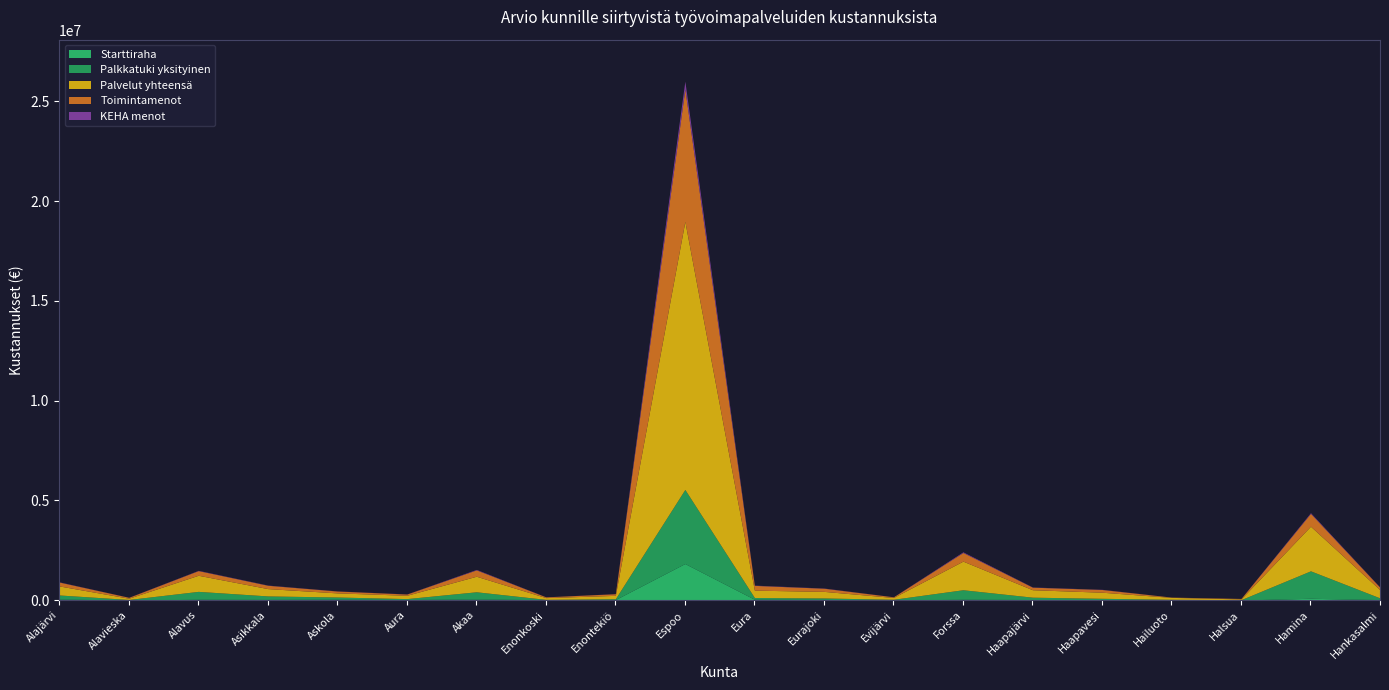

True or false: Palkkatuki yksityinen and Starttiraha cross at least once.

False